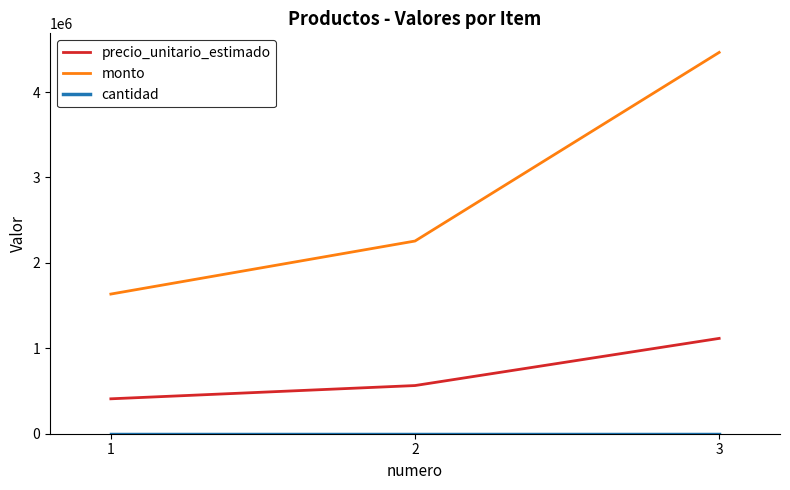

Which series changed the most between 2 and 3?

monto